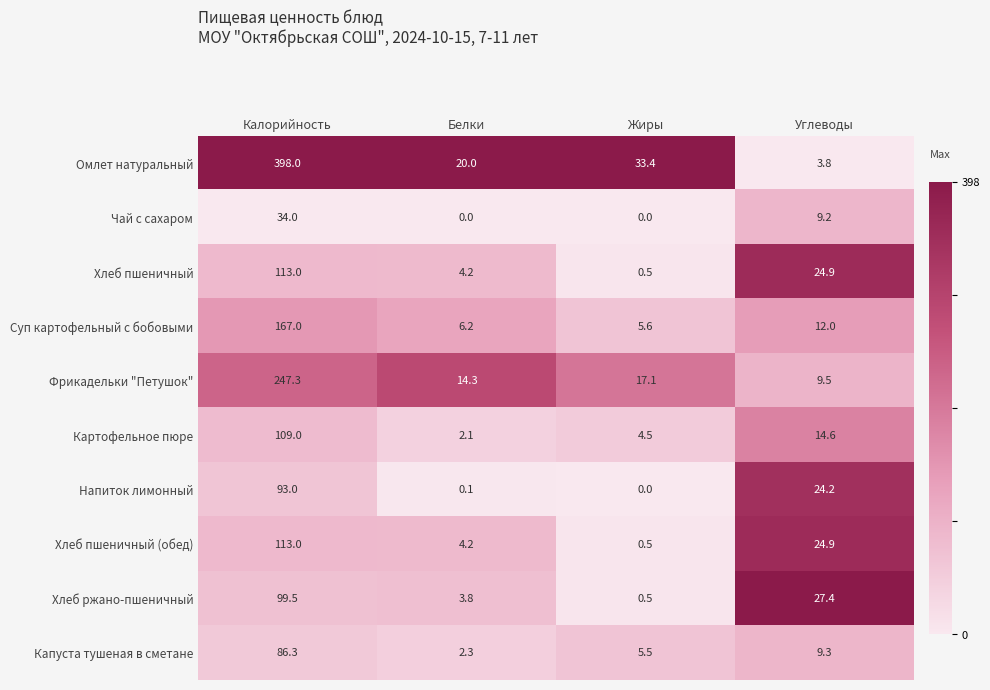

What is the sum of all Омлет натуральный values?

455.2